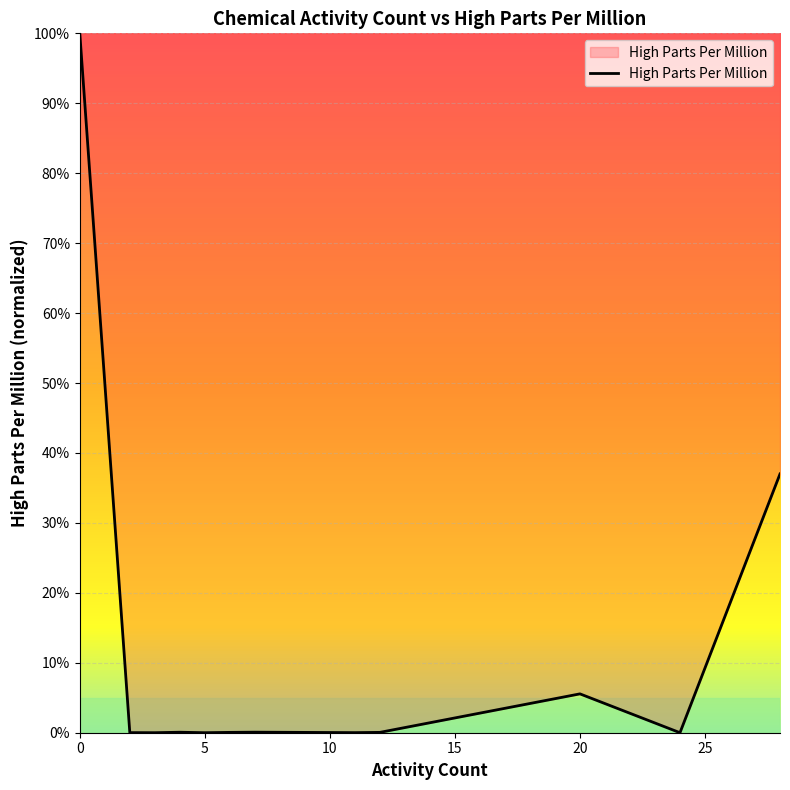

What is the difference between the maximum and minimum values?

100.0